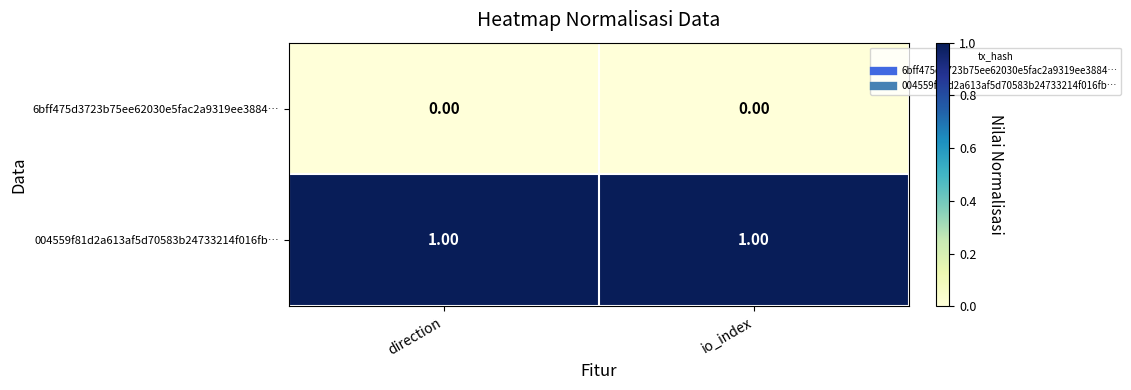

Which series has the largest total across all categories?

004559f81d2a613af5d70583b24733214f016fb…